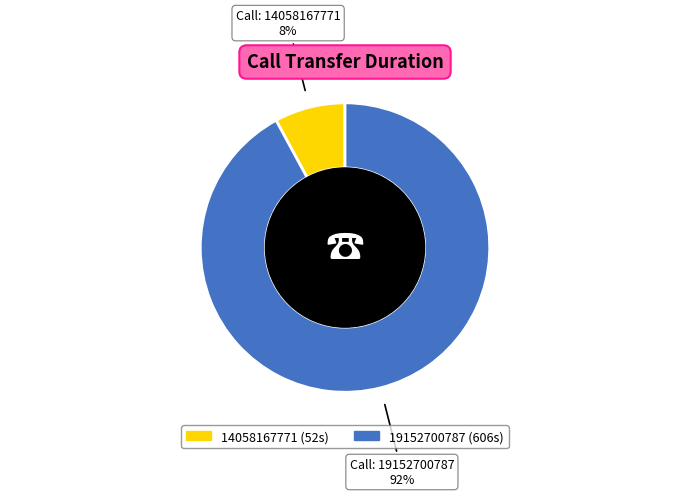

What is the majority slice?

19152700787